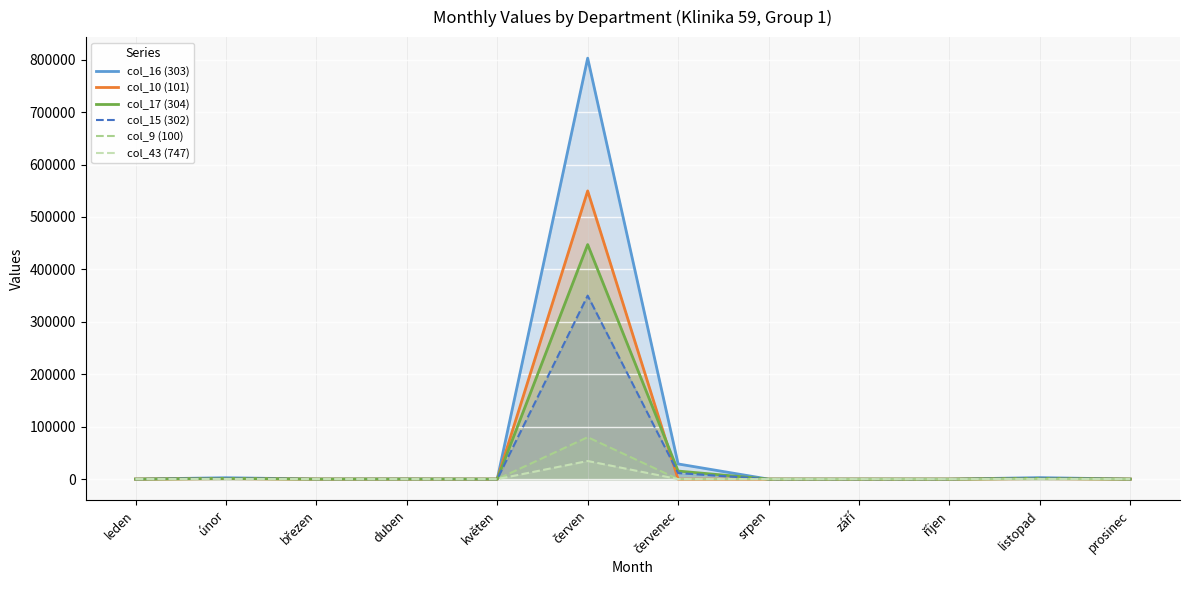

Rank the categories by col_10 (101) value from lowest to highest.

květen, červenec, srpen, září, leden, říjen, březen, prosinec, duben, listopad, únor, červen